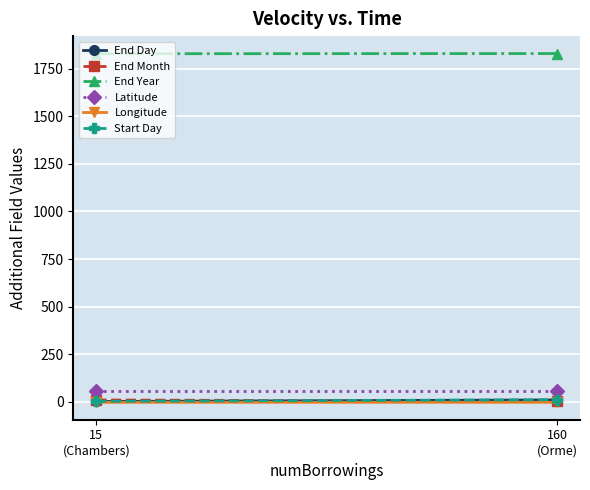

Reading left to right, extract all data points from this chart.

End Day: 1.0	9.0
End Month: 9.0	2.0
End Year: 1829.0	1830.0
Latitude: 56.0	56.0
Longitude: -3.2	-3.2
Start Day: 2.0	10.0